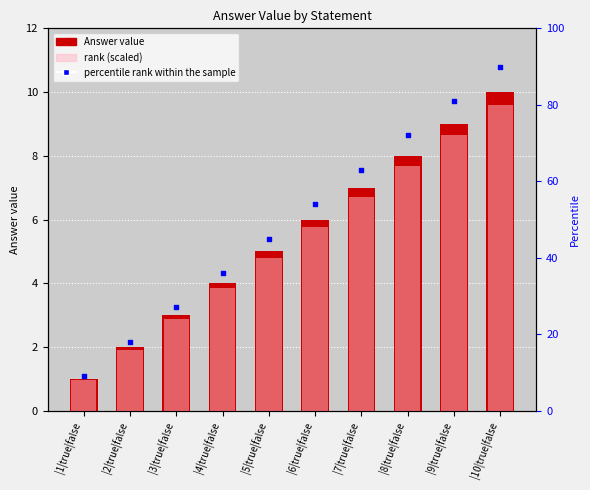

Which series reaches the minimum Y coordinate?

Answer value